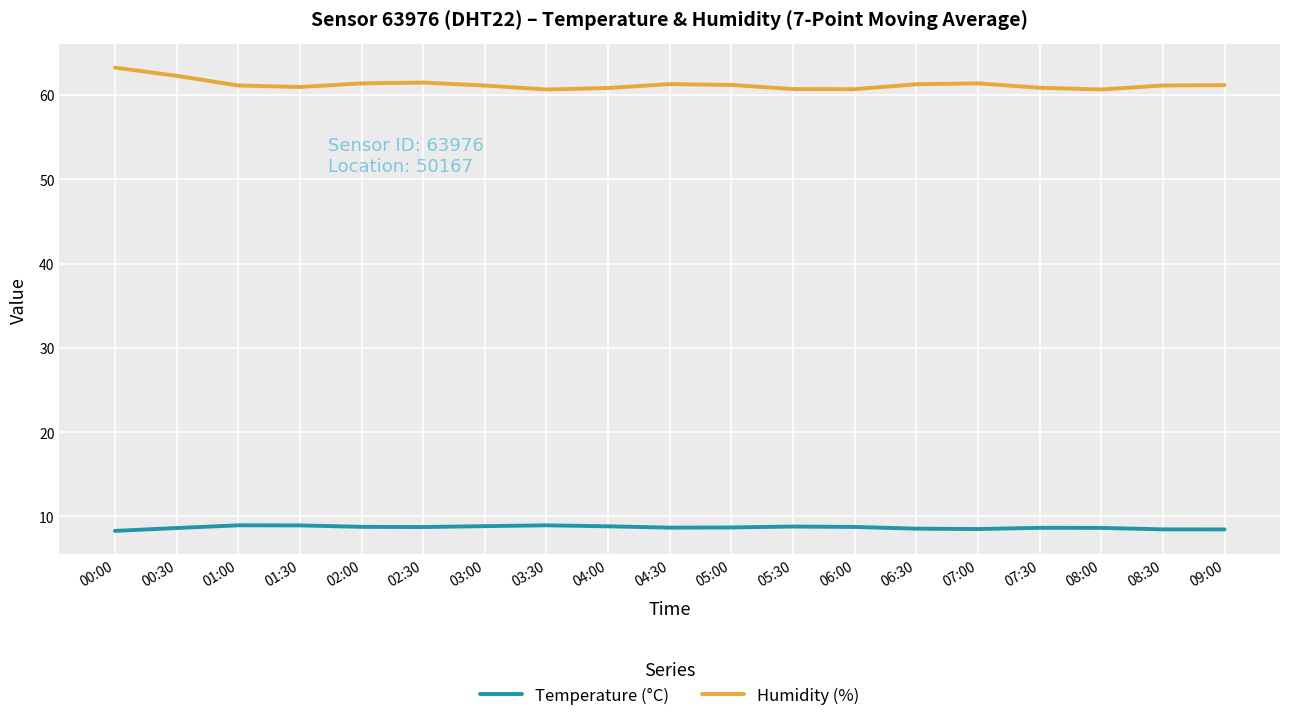

What is the spread (max minus min) of values at 00:30?

53.7